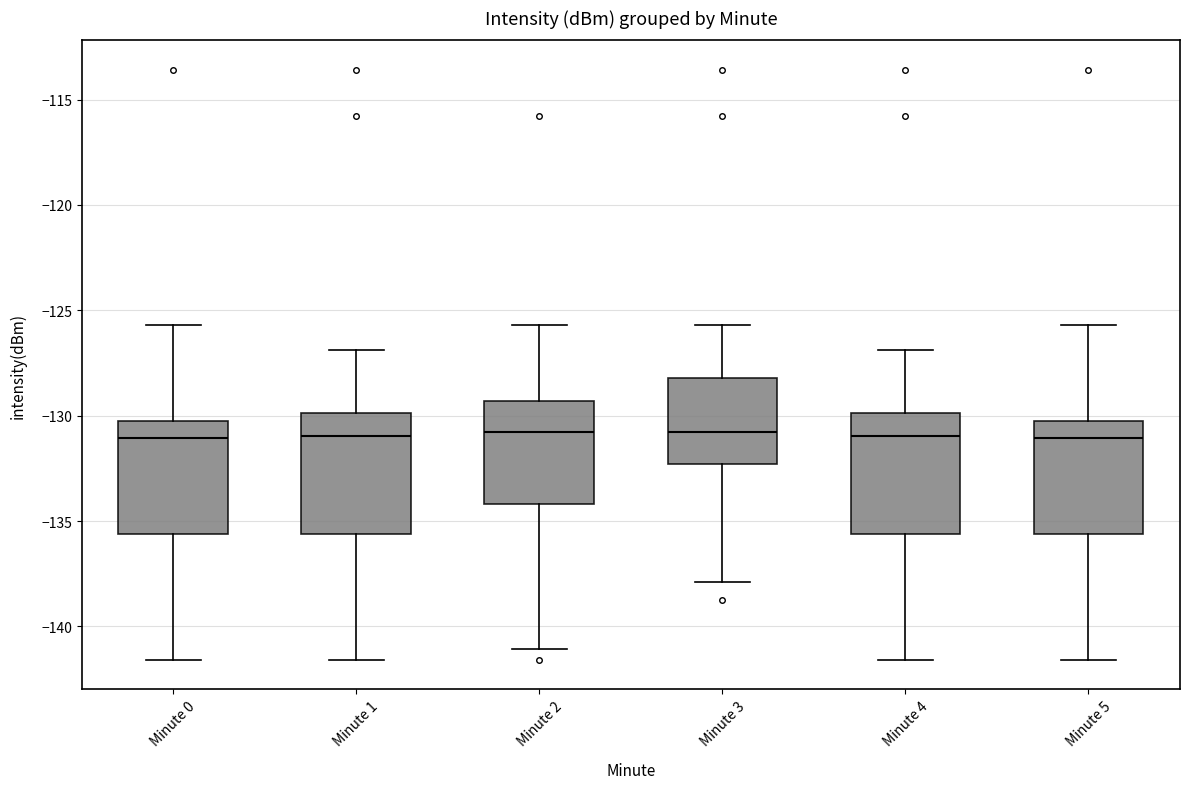

Where does the upper whisker of the box for Minute 4 end on the y-axis? The values are not printed on the chart, so give them approximately, as read against the axis.

-127.0